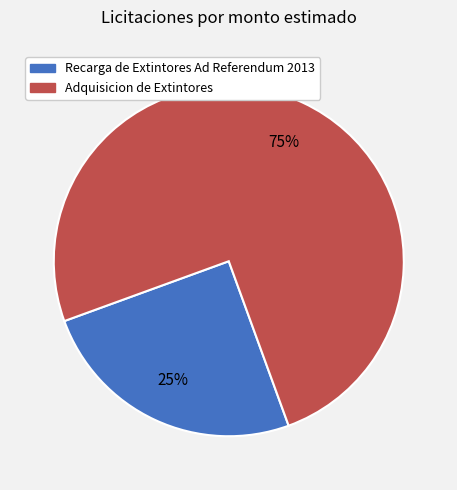

Combined, do Recarga de Extintores Ad Referendum 2013 and Adquisicion de Extintores account for over 50%?

Yes